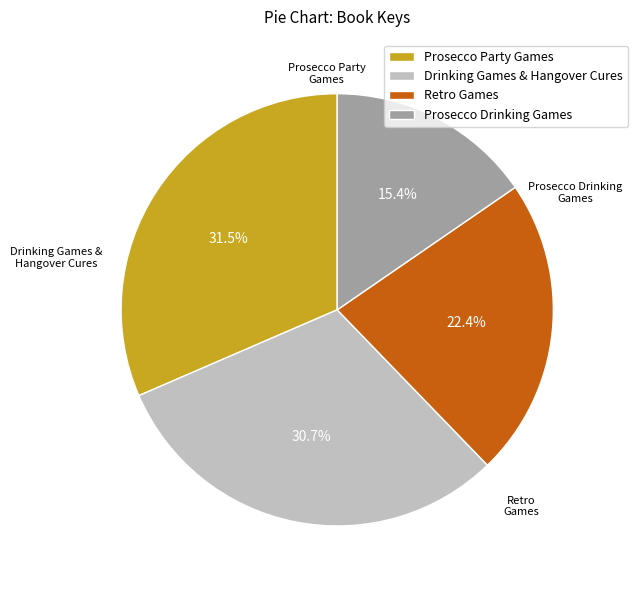

Does Prosecco Party Games account for over 50% of the chart?

No